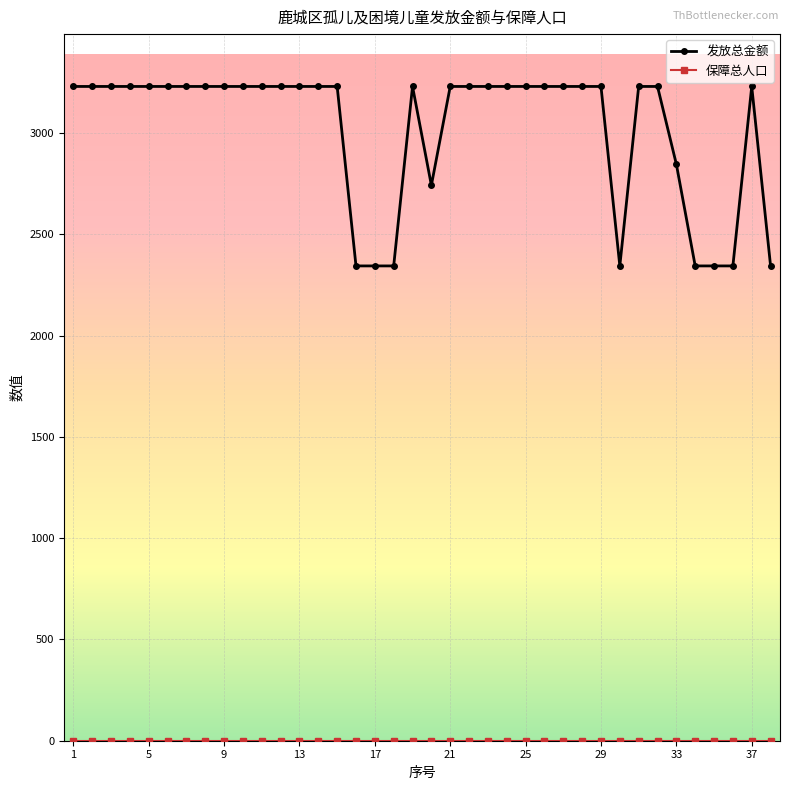

What is the greatest value displayed?

3230